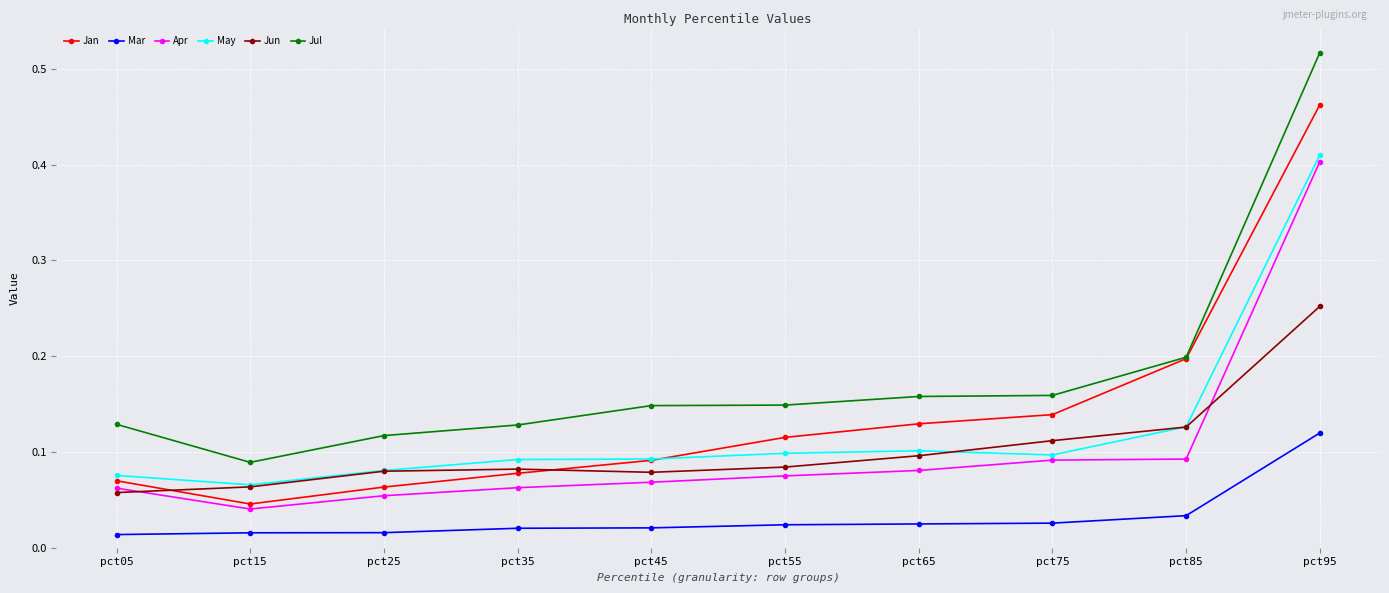

Which category has the highest value in the Mar series?

pct95